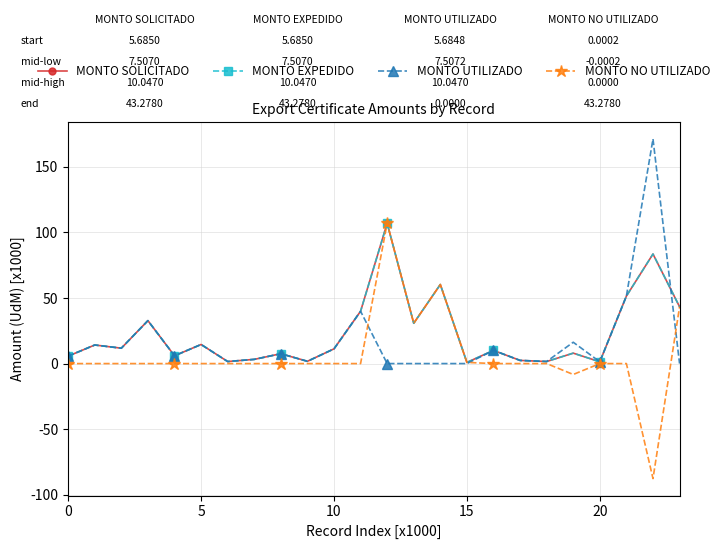

What is the value of the MONTO EXPEDIDO point at the 2nd from the left?

14.1